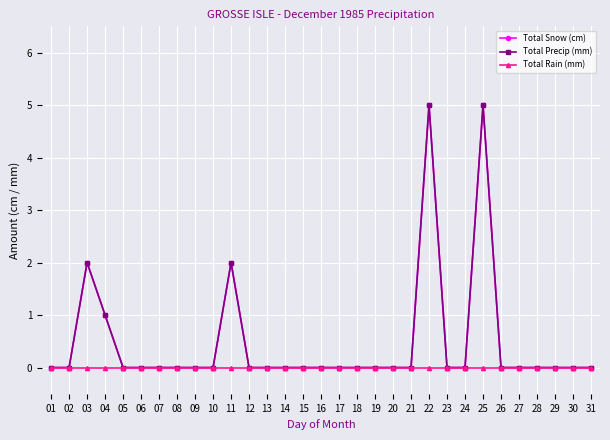

True or false: Total Snow (cm) and Total Rain (mm) cross at least once.

False